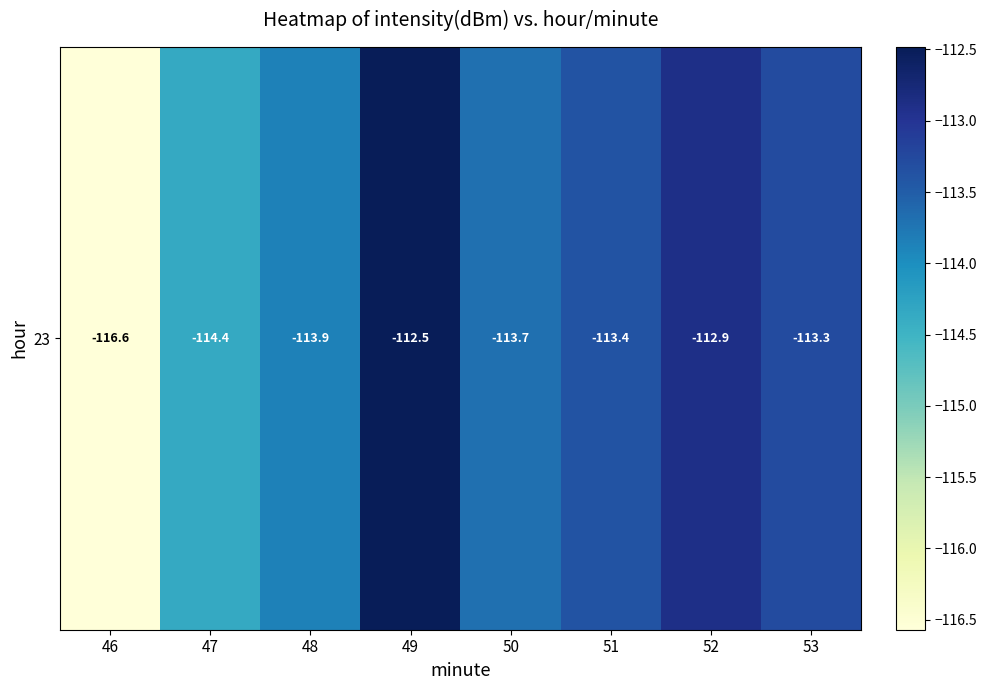

What is the change in value from 51 to 52?

+0.5